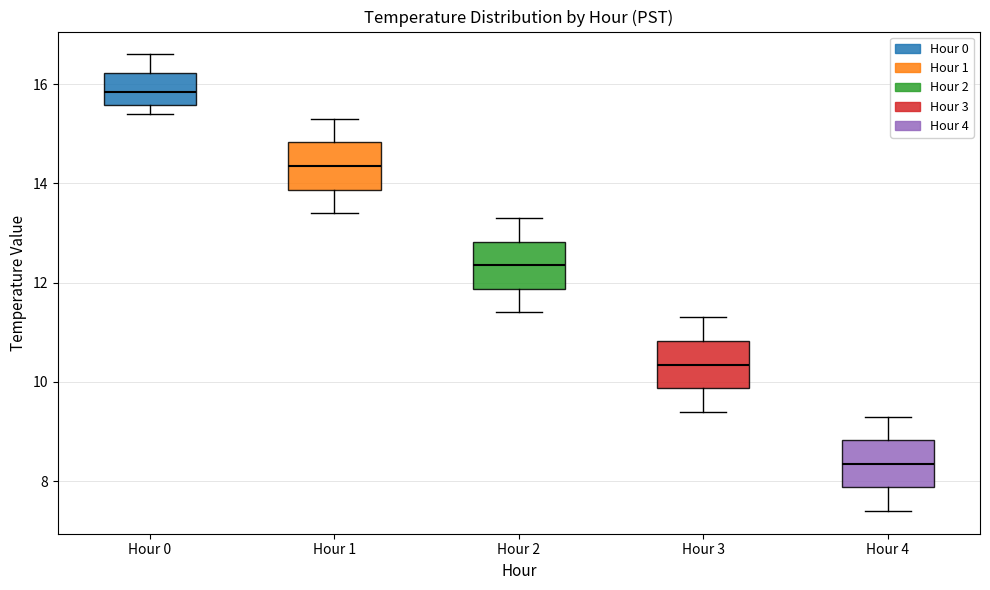

Which box has the highest median line?

Hour 0